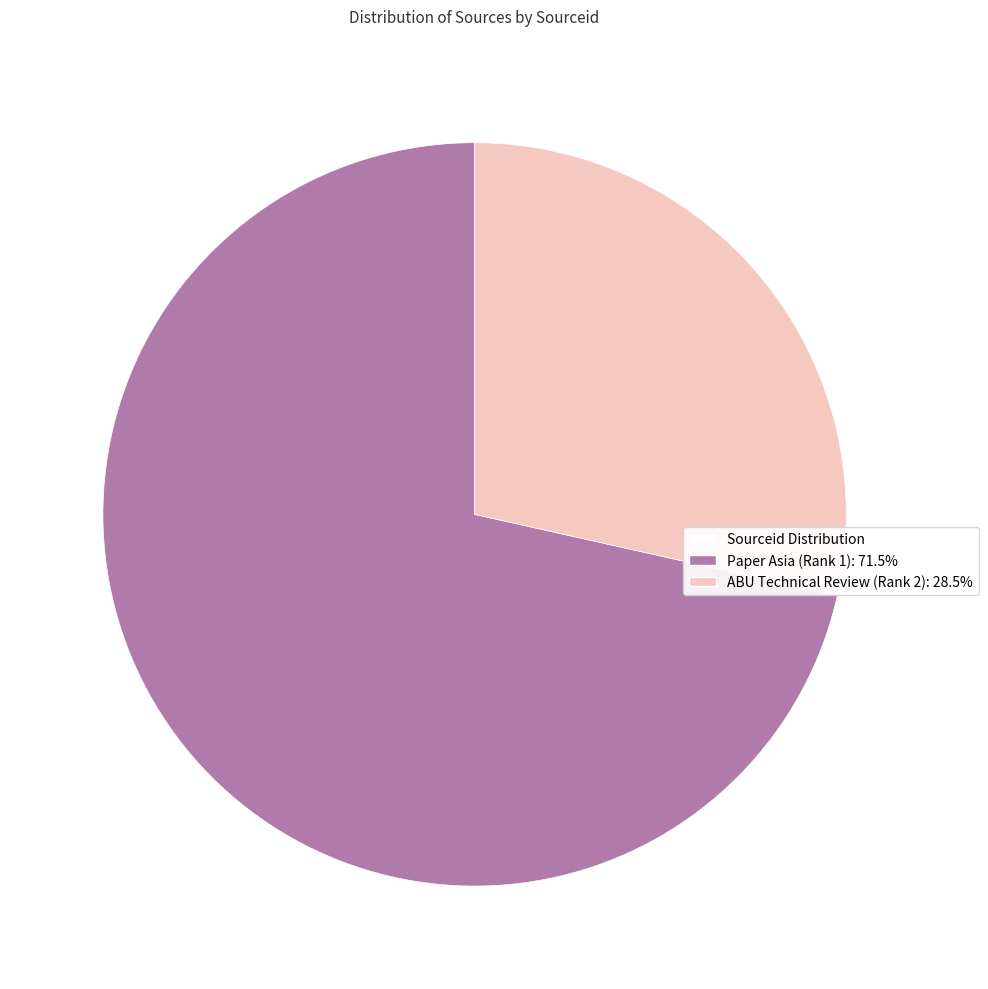

Does any single category account for the majority?

Yes